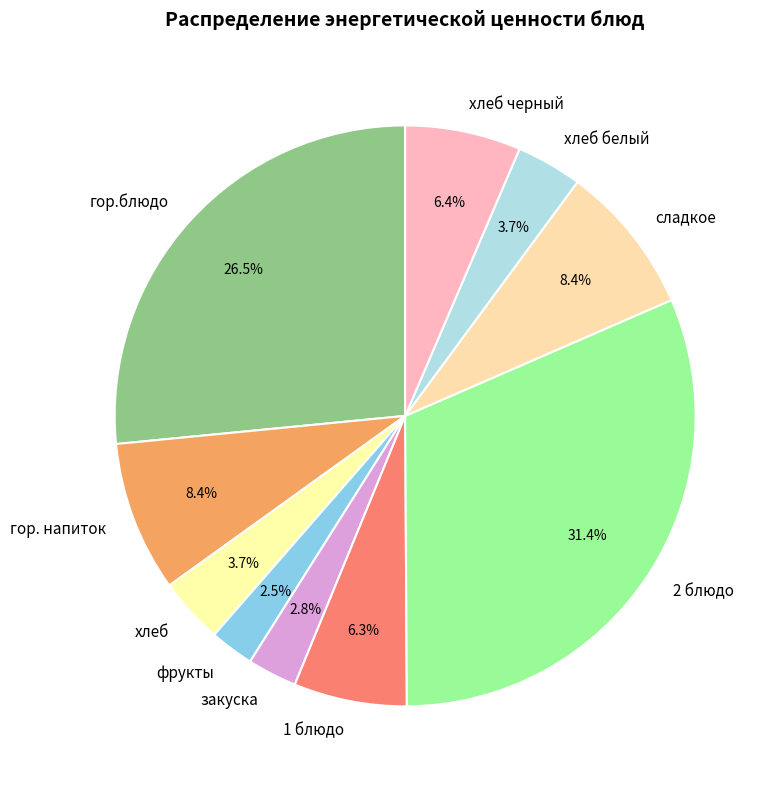

Is сладкое the majority of the pie?

No